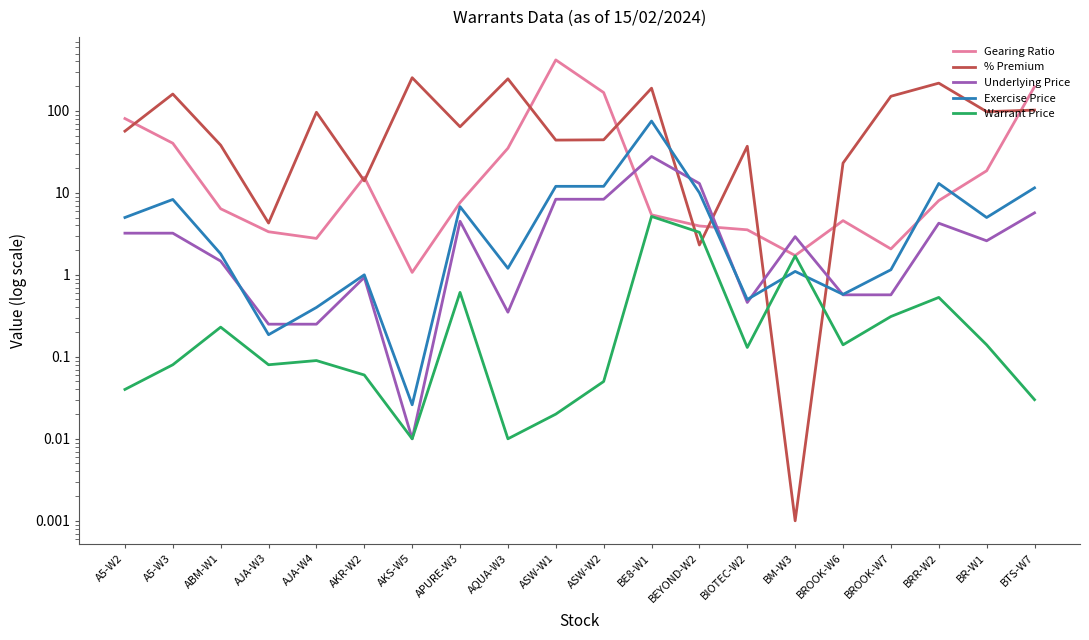

What is the difference between the highest and lowest values at BE8-W1?

183.7